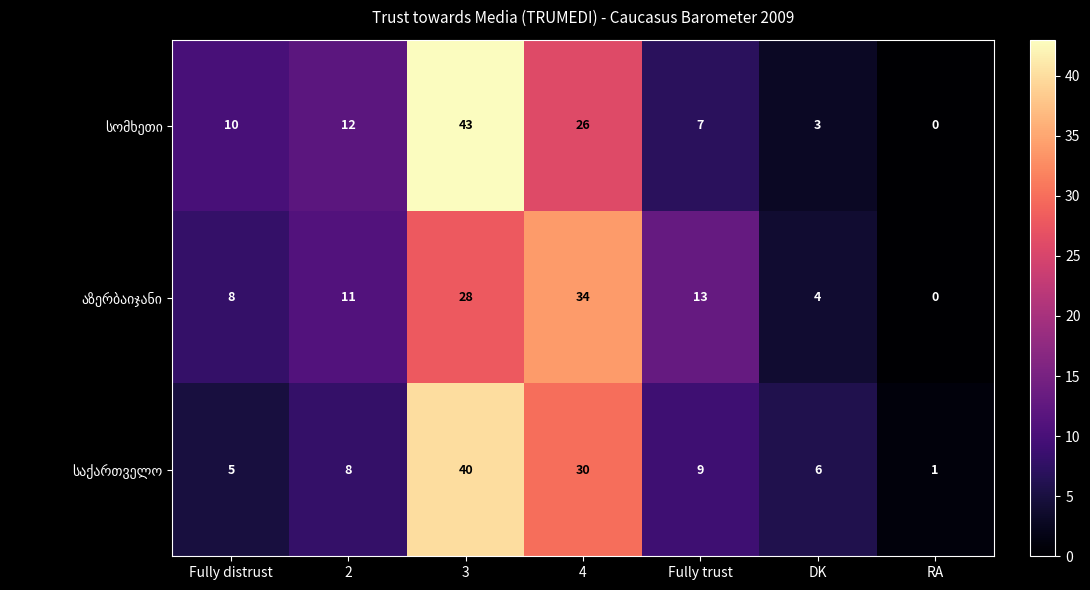

Which label corresponds to the smallest value in the chart?

RA